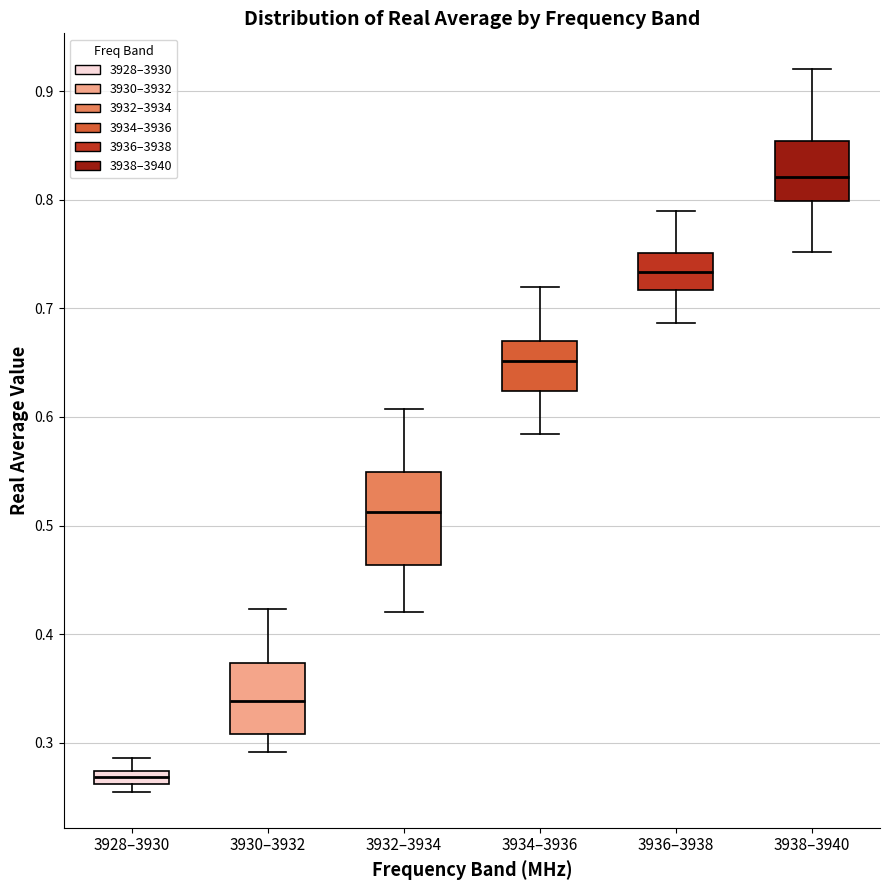

Comparing the boxes themselves (not the whiskers), which one is the tallest?

3932–3934